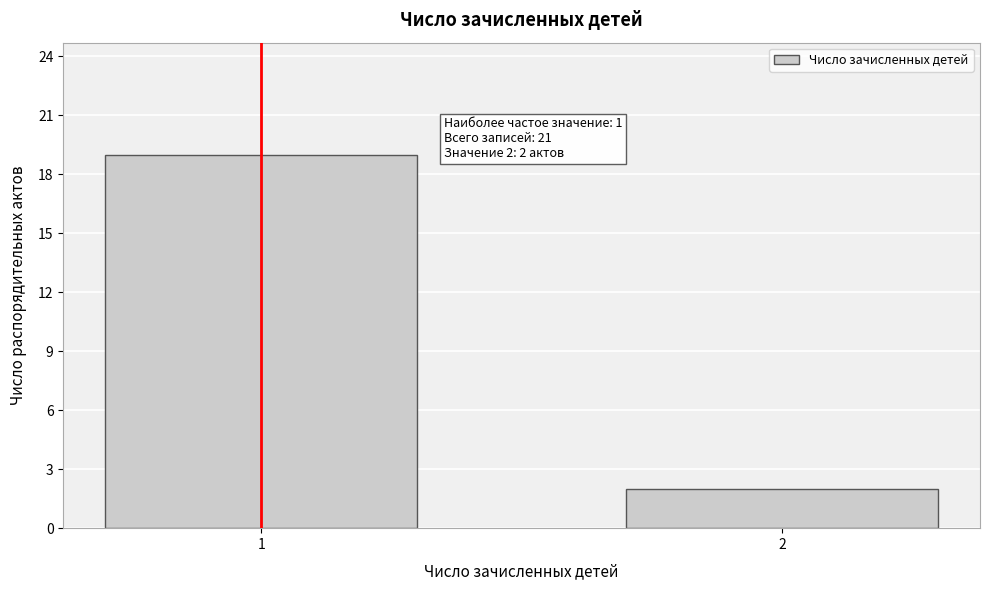

Reading right to left, what are all the values shown in this chart?

2=2	1=19